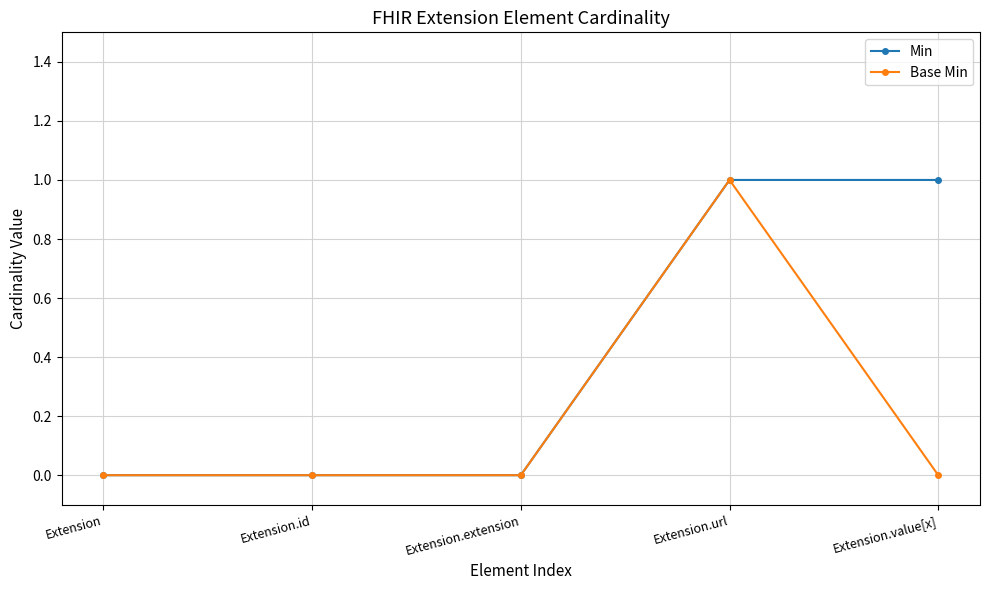

What are all the series names shown in the legend?

Min, Base Min